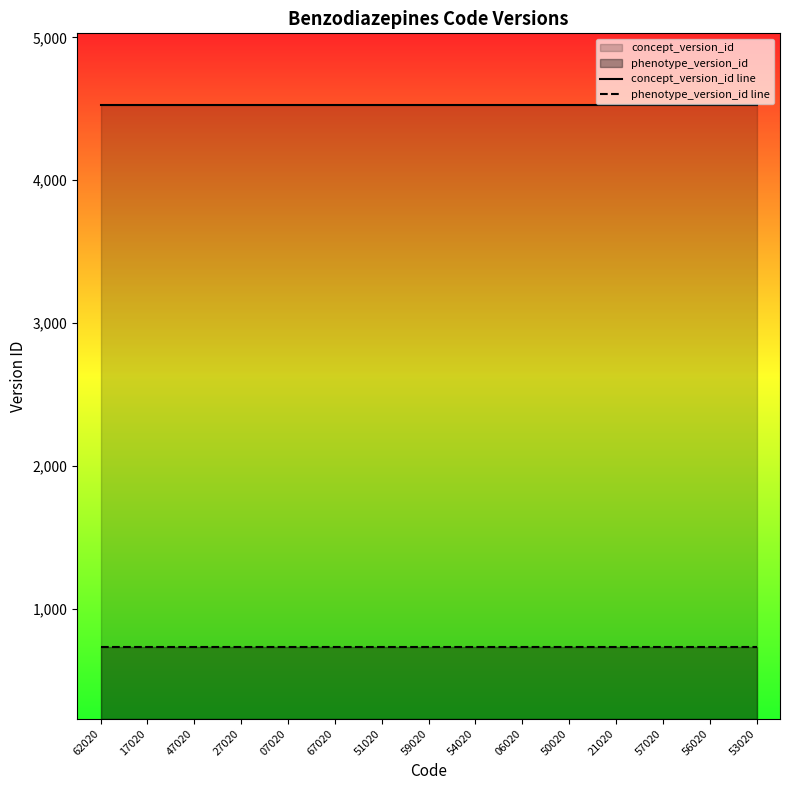

Reading left to right, list all the values displayed in this chart.

concept_version_id line: 4528	4528	4528	4528	4528	4528	4528	4528	4528	4528	4528	4528	4528	4528	4528
phenotype_version_id line: 732	732	732	732	732	732	732	732	732	732	732	732	732	732	732